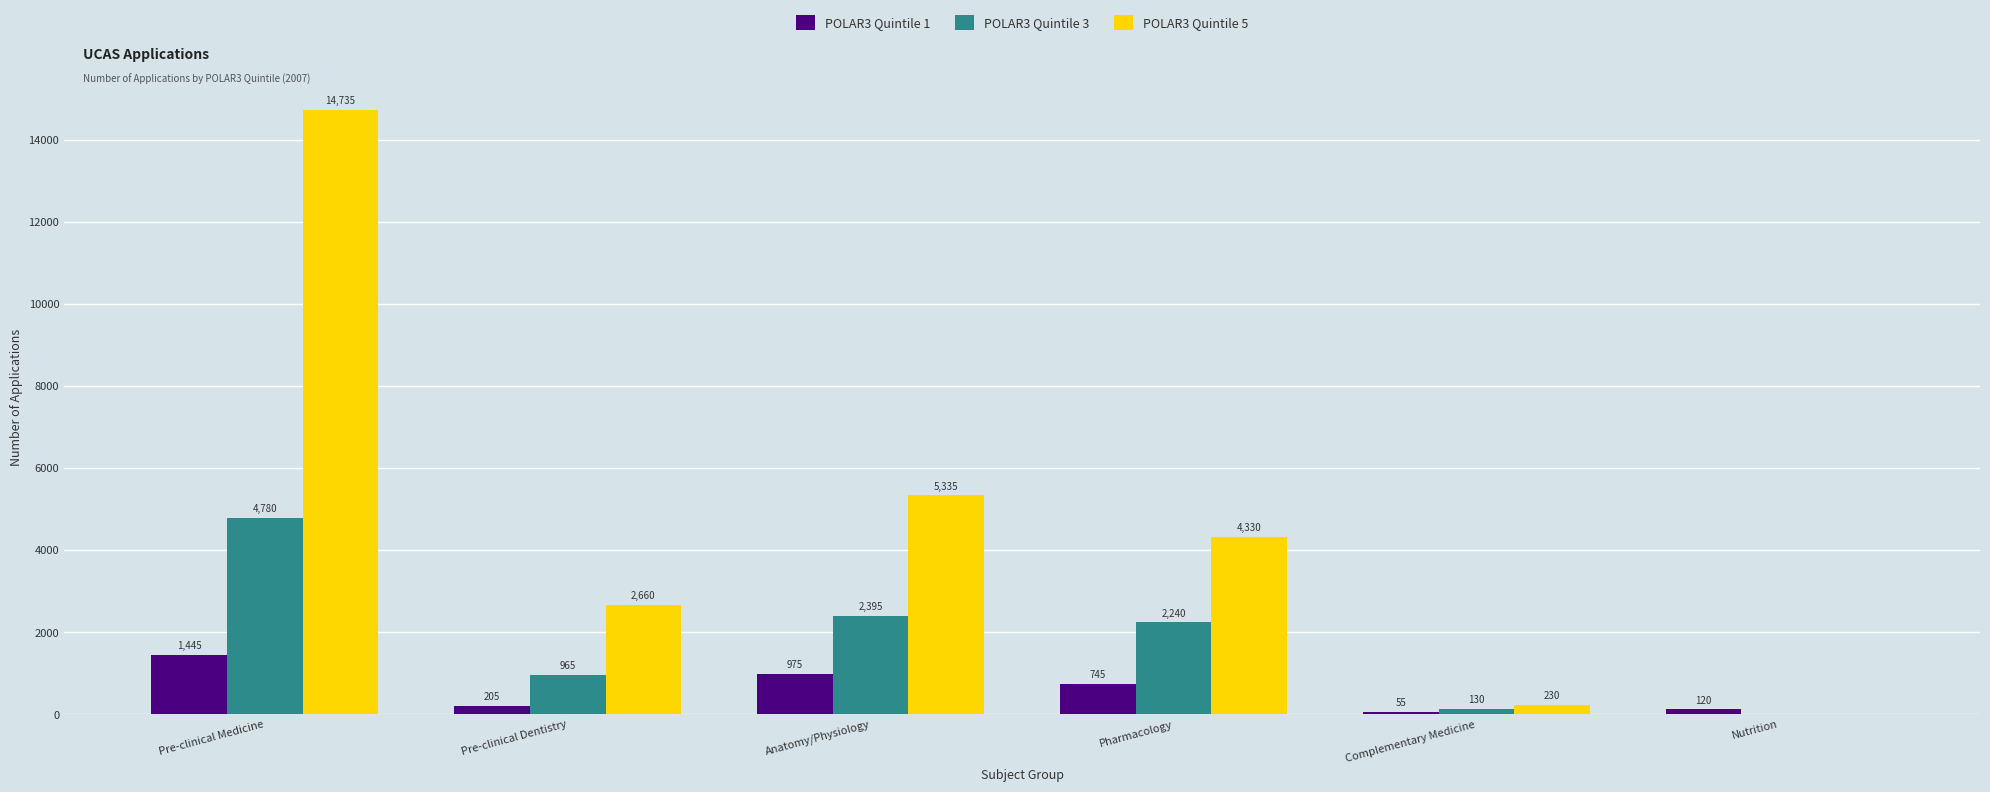

Which series changed the most between Pre-clinical Dentistry and Pharmacology?

POLAR3 Quintile 5